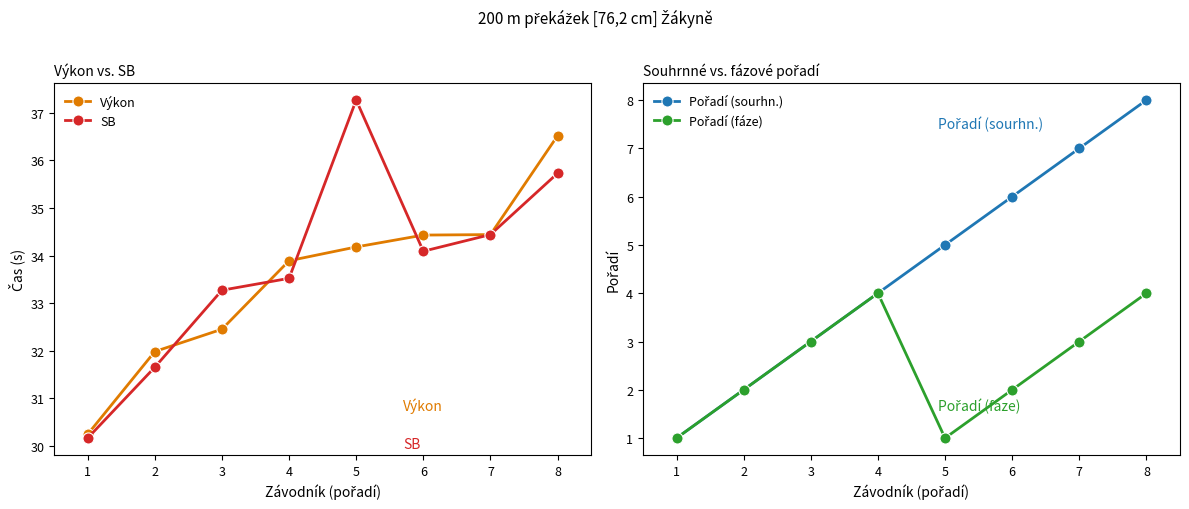

Reading left to right, transcribe all the data shown in this chart.

Výkon: 30.2	32.0	32.5	33.9	34.2	34.4	34.4	36.5
SB: 30.2	31.6	33.3	33.5	37.3	34.1	34.4	35.7
Pořadí (sourhn.): 1.0	2.0	3.0	4.0	5.0	6.0	7.0	8.0
Pořadí (fáze): 1.0	2.0	3.0	4.0	1.0	2.0	3.0	4.0